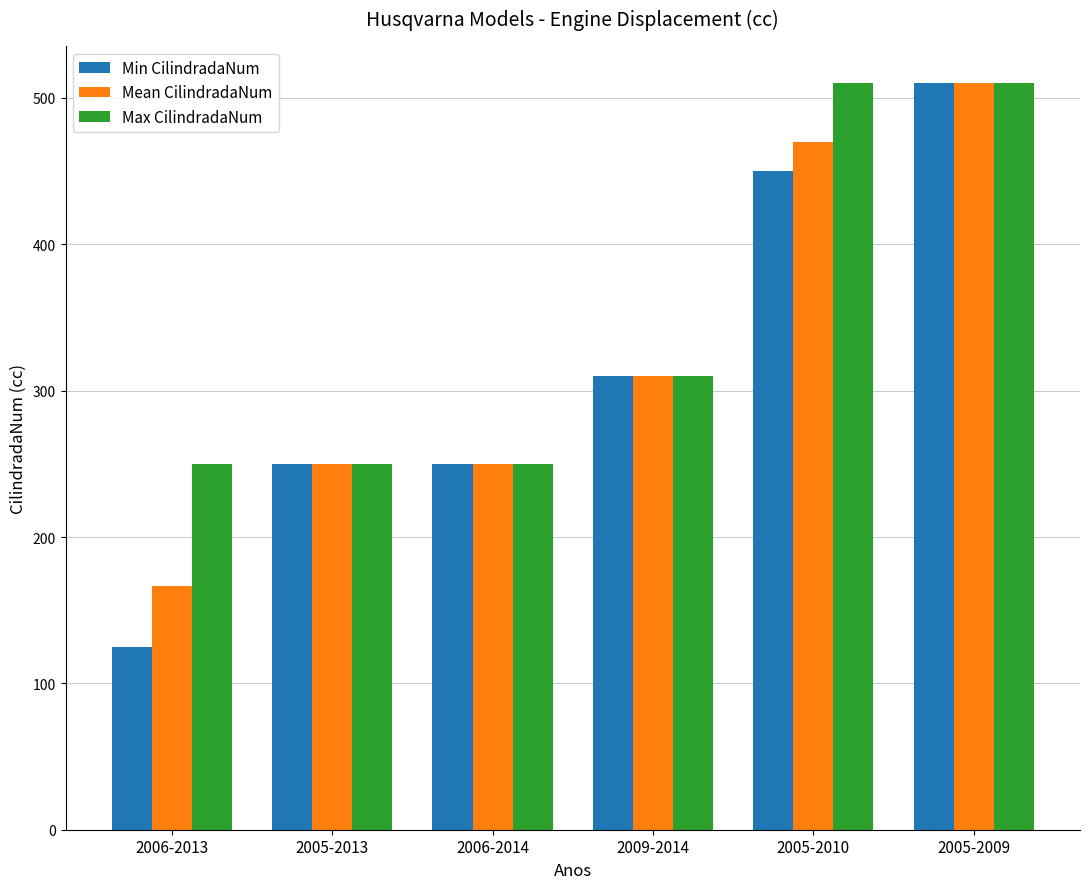

Reading left to right, list all the values displayed in this chart.

Min CilindradaNum: 2006-2013=125.0	2005-2013=250.0	2006-2014=250.0	2009-2014=310.0	2005-2010=450.0	2005-2009=510.0
Mean CilindradaNum: 2006-2013=166.7	2005-2013=250.0	2006-2014=250.0	2009-2014=310.0	2005-2010=470.0	2005-2009=510.0
Max CilindradaNum: 2006-2013=250.0	2005-2013=250.0	2006-2014=250.0	2009-2014=310.0	2005-2010=510.0	2005-2009=510.0